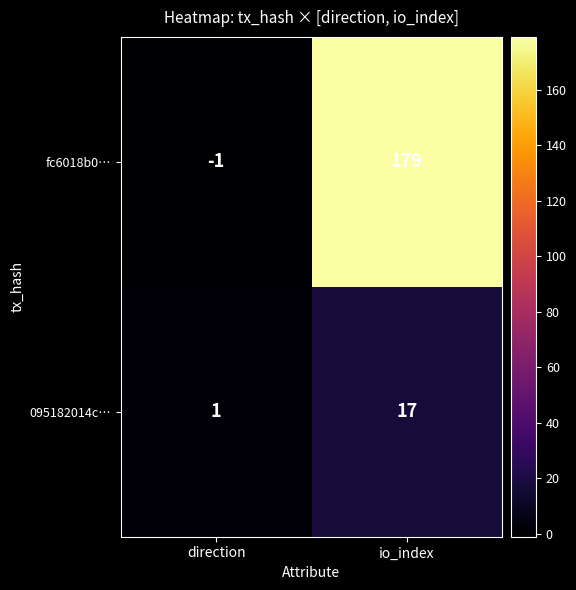

Rank the series by their average value, from highest to lowest.

fc6018b0…, 095182014c…